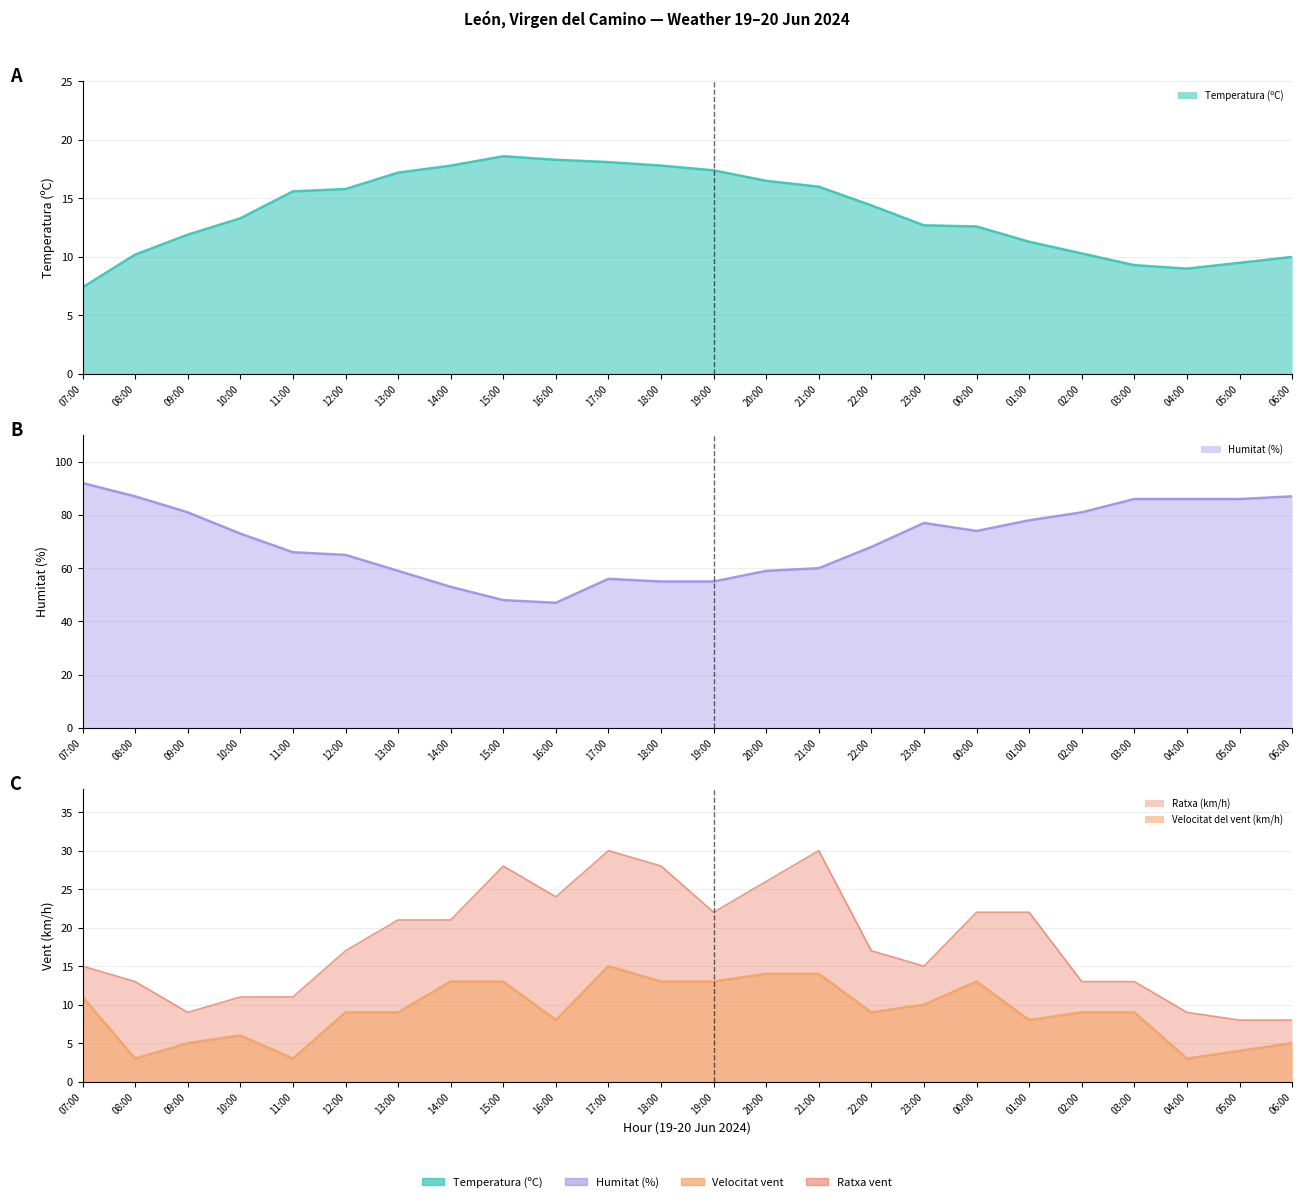

Reading left to right, extract all data points from this chart.

Temperatura (ºC): 07:00=7.4	08:00=10.2	09:00=11.9	10:00=13.3	11:00=15.6	12:00=15.8	13:00=17.2	14:00=17.8	15:00=18.6	16:00=18.3	17:00=18.1	18:00=17.8	19:00=17.4	20:00=16.5	21:00=16.0	22:00=14.4	23:00=12.7	00:00=12.6	01:00=11.3	02:00=10.3	03:00=9.3	04:00=9.0	05:00=9.5	06:00=10.0
Humitat (%): 07:00=92.0	08:00=87.0	09:00=81.0	10:00=73.0	11:00=66.0	12:00=65.0	13:00=59.0	14:00=53.0	15:00=48.0	16:00=47.0	17:00=56.0	18:00=55.0	19:00=55.0	20:00=59.0	21:00=60.0	22:00=68.0	23:00=77.0	00:00=74.0	01:00=78.0	02:00=81.0	03:00=86.0	04:00=86.0	05:00=86.0	06:00=87.0
Velocitat del vent (km/h): 07:00=11.0	08:00=3.0	09:00=5.0	10:00=6.0	11:00=3.0	12:00=9.0	13:00=9.0	14:00=13.0	15:00=13.0	16:00=8.0	17:00=15.0	18:00=13.0	19:00=13.0	20:00=14.0	21:00=14.0	22:00=9.0	23:00=10.0	00:00=13.0	01:00=8.0	02:00=9.0	03:00=9.0	04:00=3.0	05:00=4.0	06:00=5.0
Ratxa (km/h): 07:00=15.0	08:00=13.0	09:00=9.0	10:00=11.0	11:00=11.0	12:00=17.0	13:00=21.0	14:00=21.0	15:00=28.0	16:00=24.0	17:00=30.0	18:00=28.0	19:00=22.0	20:00=26.0	21:00=30.0	22:00=17.0	23:00=15.0	00:00=22.0	01:00=22.0	02:00=13.0	03:00=13.0	04:00=9.0	05:00=8.0	06:00=8.0